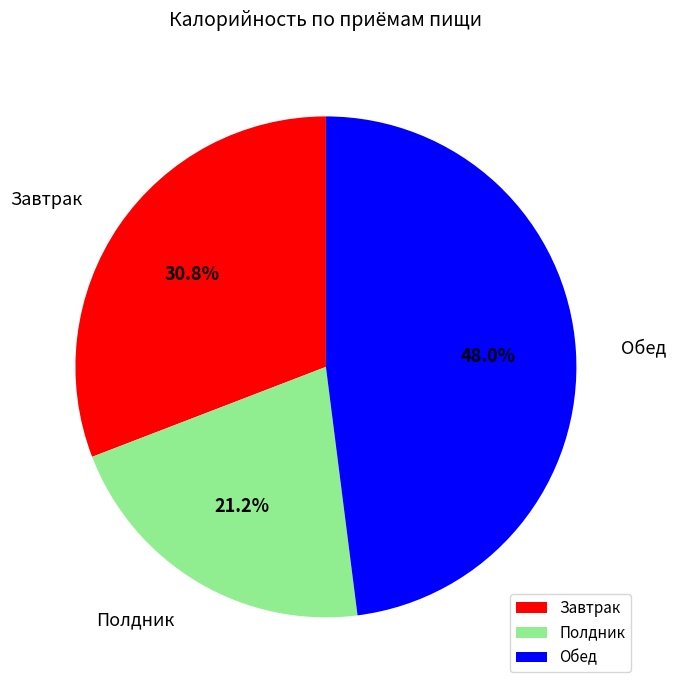

Which slice is the largest?

Обед